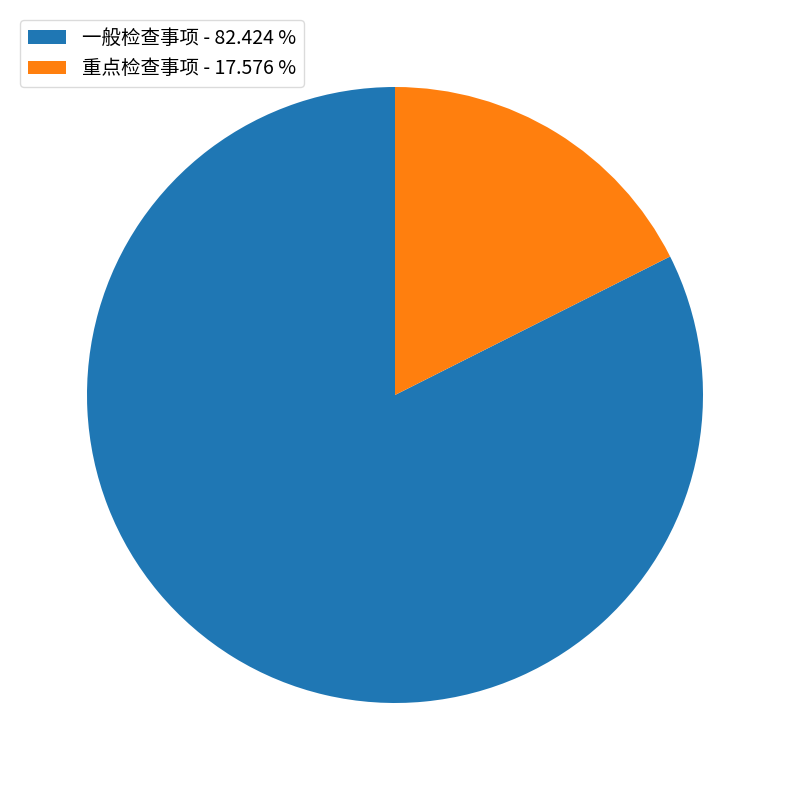

Do 一般检查事项 - 82.424 % and 重点检查事项 - 17.576 % together represent more than half of the pie?

Yes